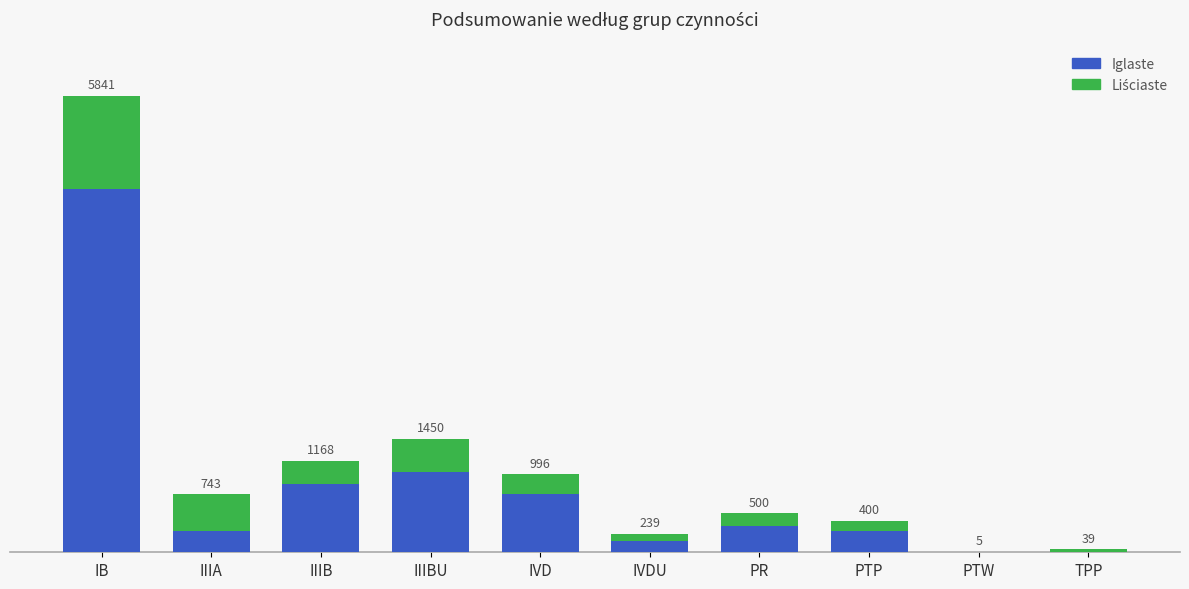

Are the bars horizontal?

No